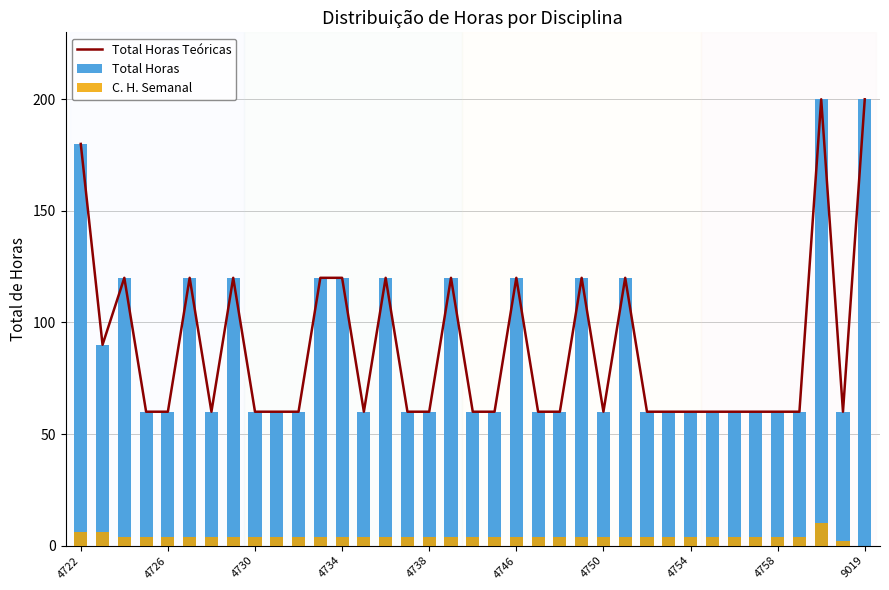

What is the value of the Total Horas Teóricas bar at the 32nd from the left?

60